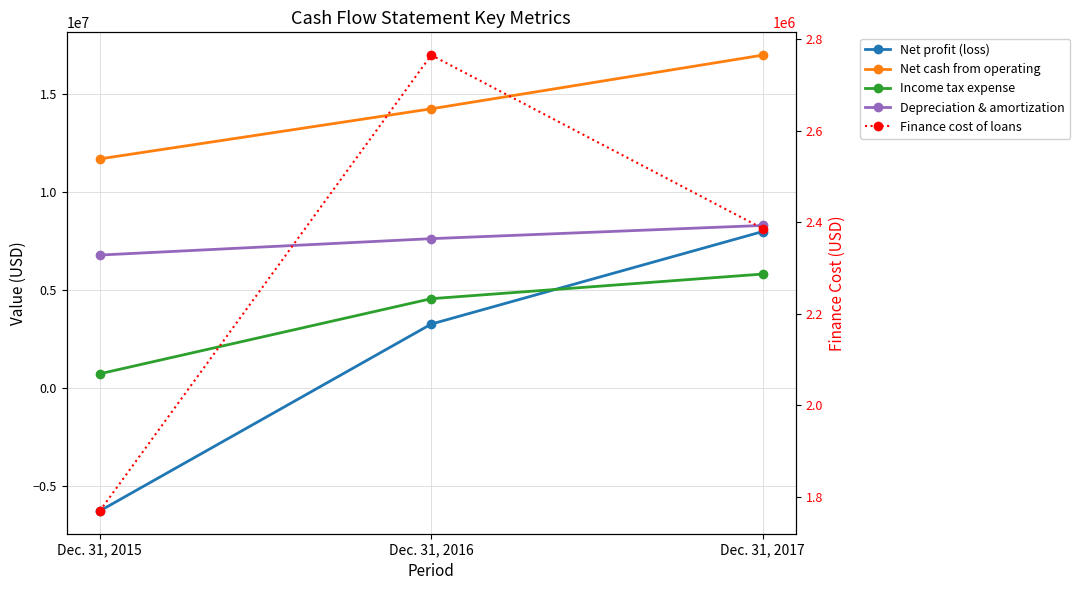

Reading left to right, extract all data points from this chart.

Net profit (loss): Dec. 31, 2015=-6288979	Dec. 31, 2016=3247480	Dec. 31, 2017=7969394
Net cash from operating: Dec. 31, 2015=11677915	Dec. 31, 2016=14232940	Dec. 31, 2017=16973626
Income tax expense: Dec. 31, 2015=710353	Dec. 31, 2016=4543046	Dec. 31, 2017=5800268
Depreciation & amortization: Dec. 31, 2015=6770358	Dec. 31, 2016=7607000	Dec. 31, 2017=8281347
Finance cost of loans: Dec. 31, 2015=1768618	Dec. 31, 2016=2765024	Dec. 31, 2017=2385994